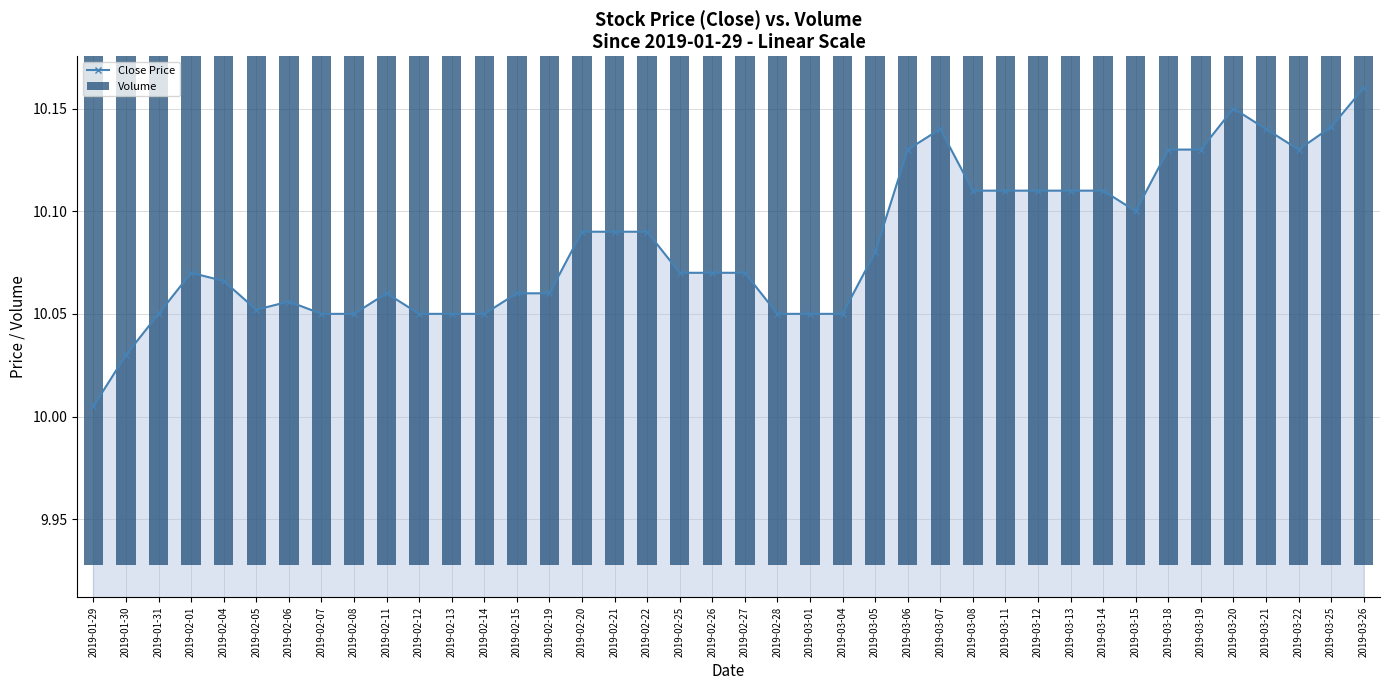

What is the average value of the Volume series?

10.0